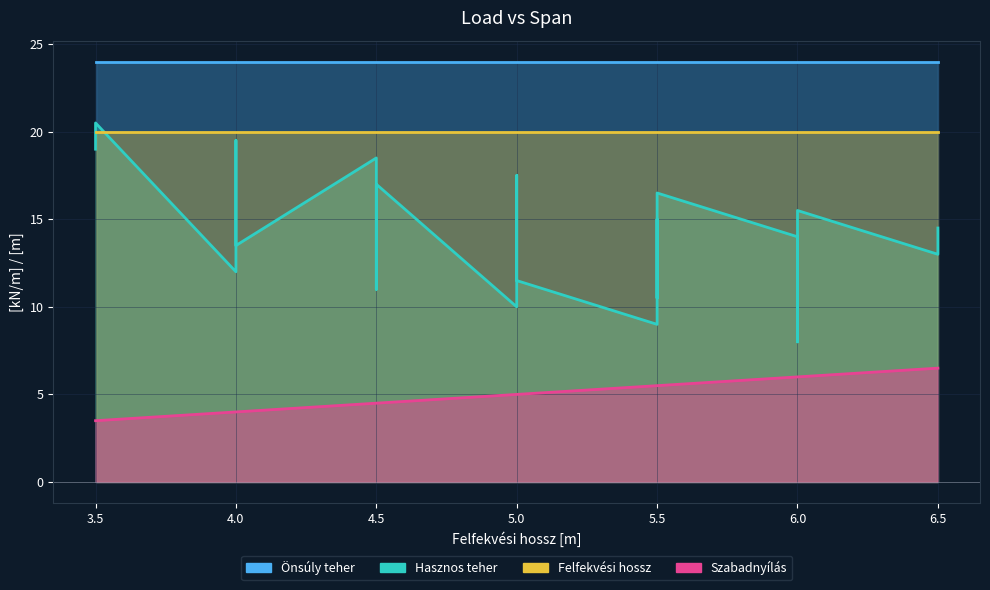

How many series are shown in this chart?

4